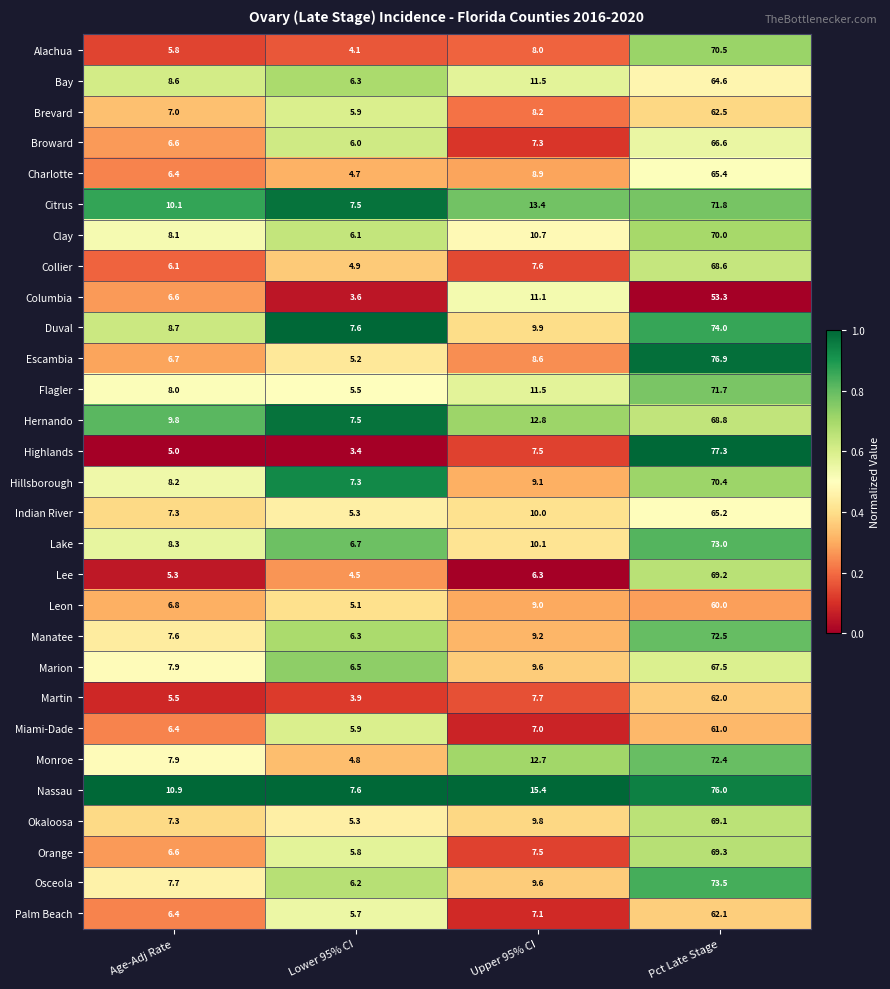

What is the maximum value shown in the chart?

77.3